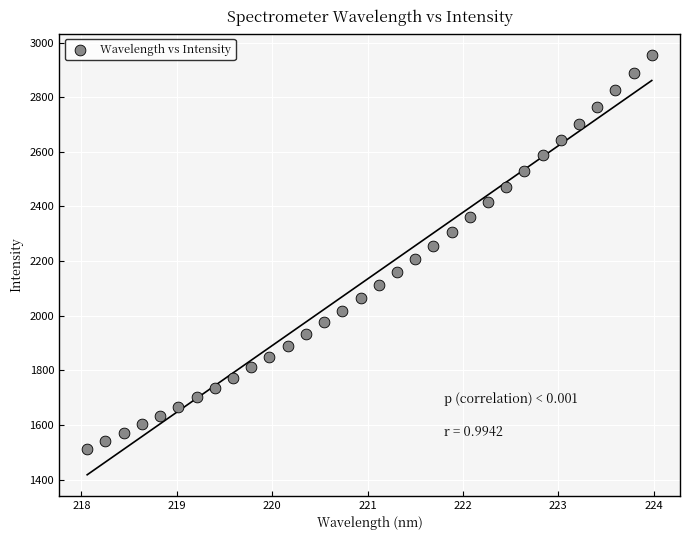

What is the range of X values (max minus min)?

5.9